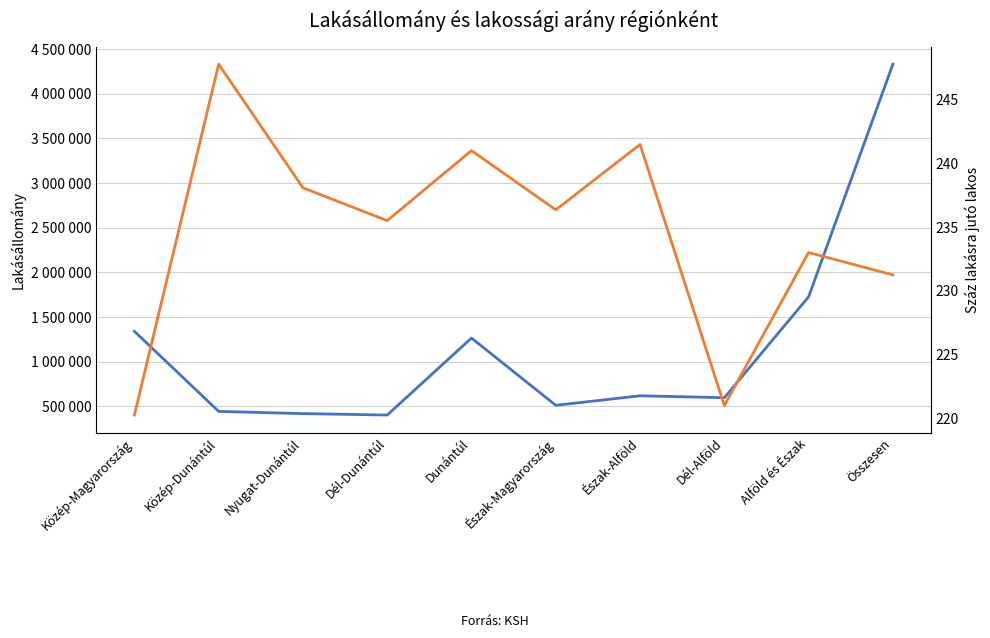

True or false: Lakásállomány has a value of 402535.0 at Dél-Dunántúl.

True